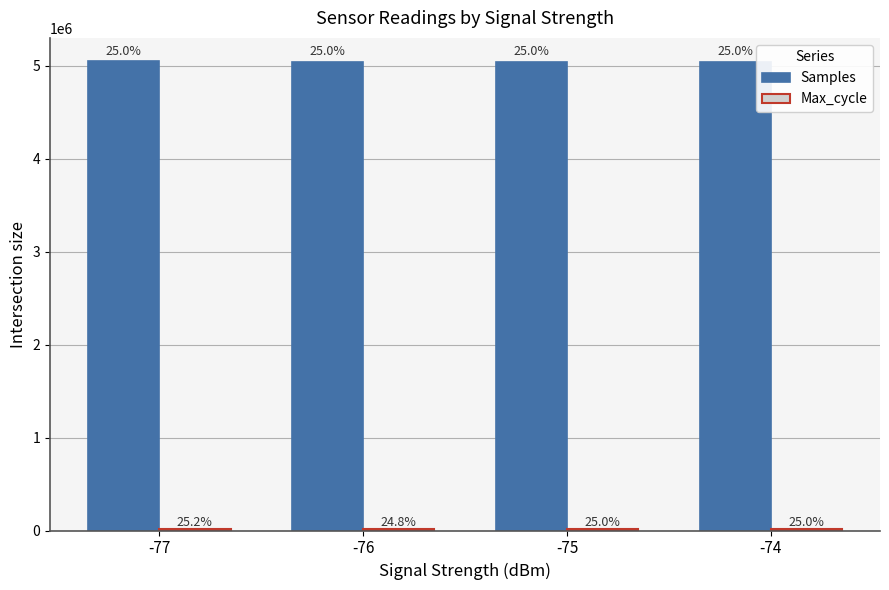

Which category has the lowest value across all series?

-76